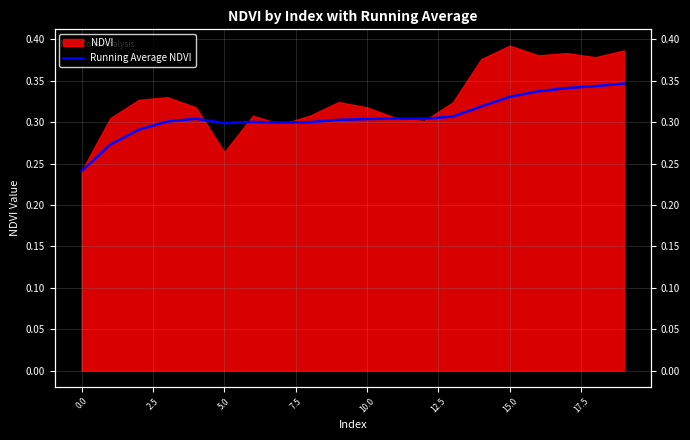

True or false: there are more than 2 points higher than both neighbors.

True